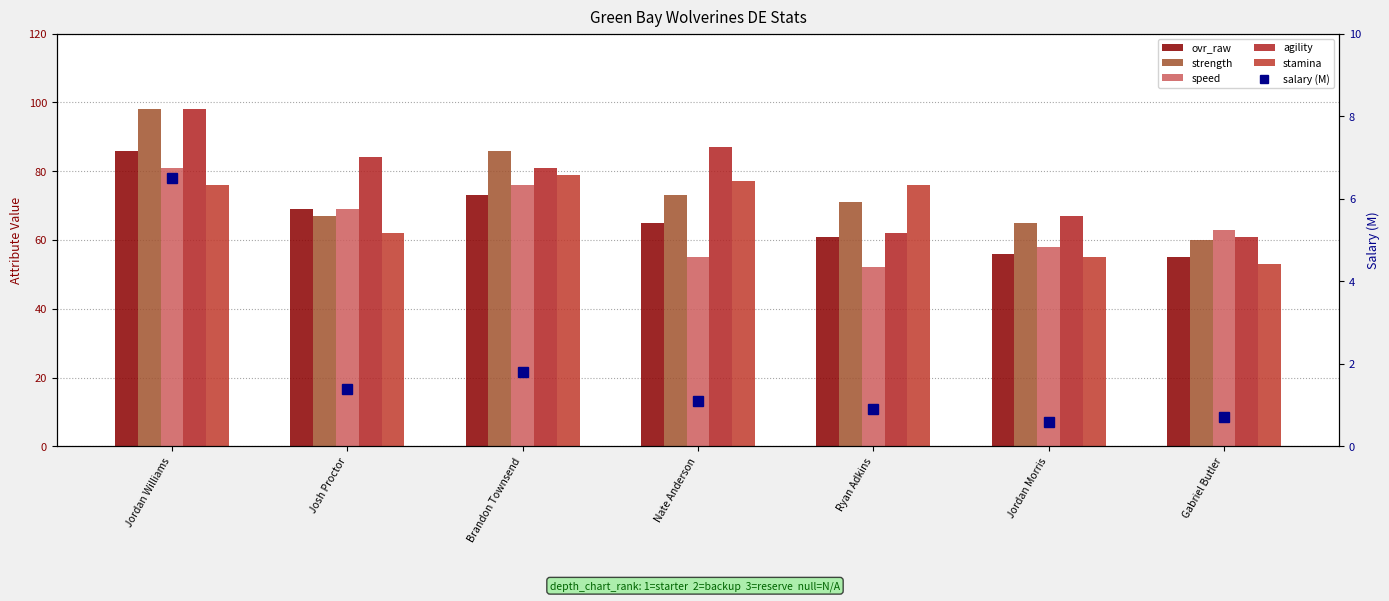

What are all the series names shown in the legend?

ovr_raw, strength, speed, agility, stamina, salary (M)